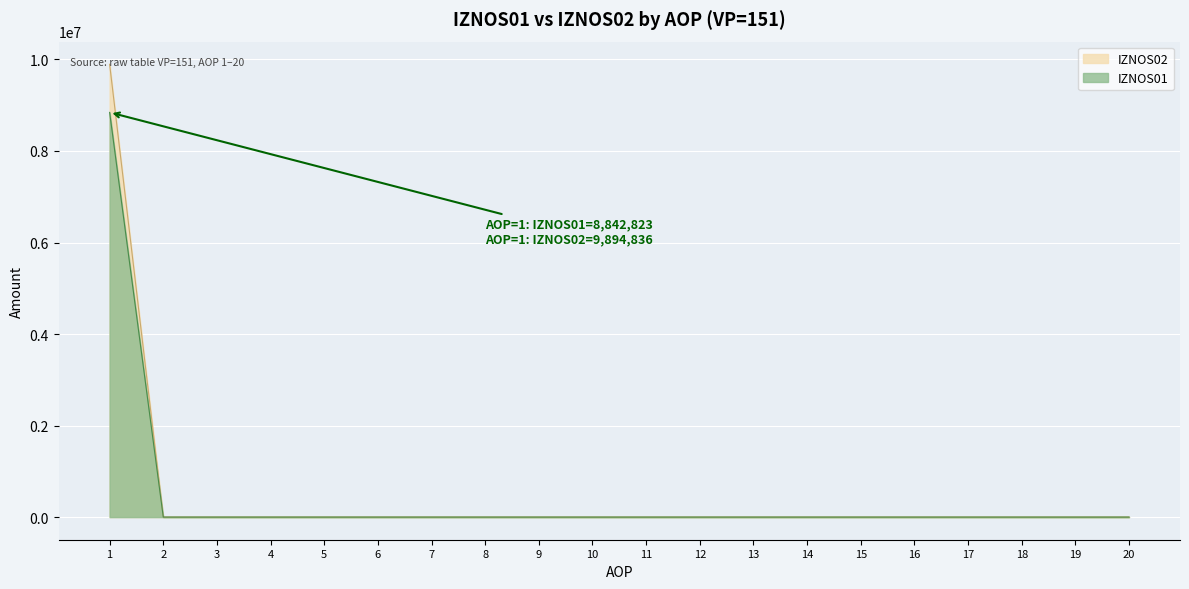

Reading left to right, list all the values displayed in this chart.

IZNOS01: 1=8842823.0	2=0.0	3=0.0	4=0.0	5=0.0	6=0.0	7=0.0	8=0.0	9=0.0	10=0.0	11=0.0	12=0.0	13=0.0	14=0.0	15=0.0	16=0.0	17=0.0	18=0.0	19=0.0	20=0.0
IZNOS02: 1=9894835.9	2=0.0	3=0.0	4=0.0	5=0.0	6=0.0	7=0.0	8=0.0	9=0.0	10=0.0	11=0.0	12=0.0	13=0.0	14=0.0	15=0.0	16=0.0	17=0.0	18=0.0	19=0.0	20=0.0